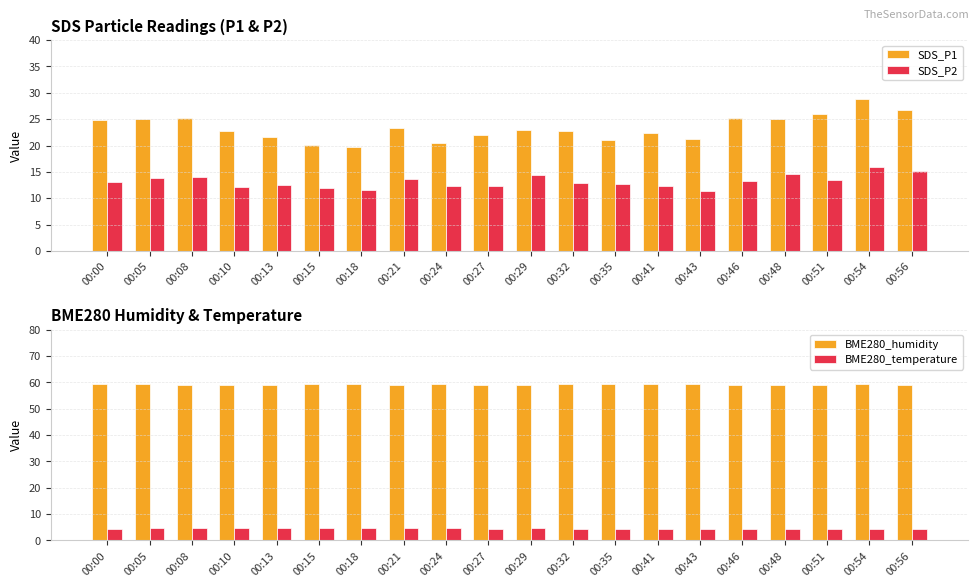

Which series has the largest total across all categories?

BME280_humidity